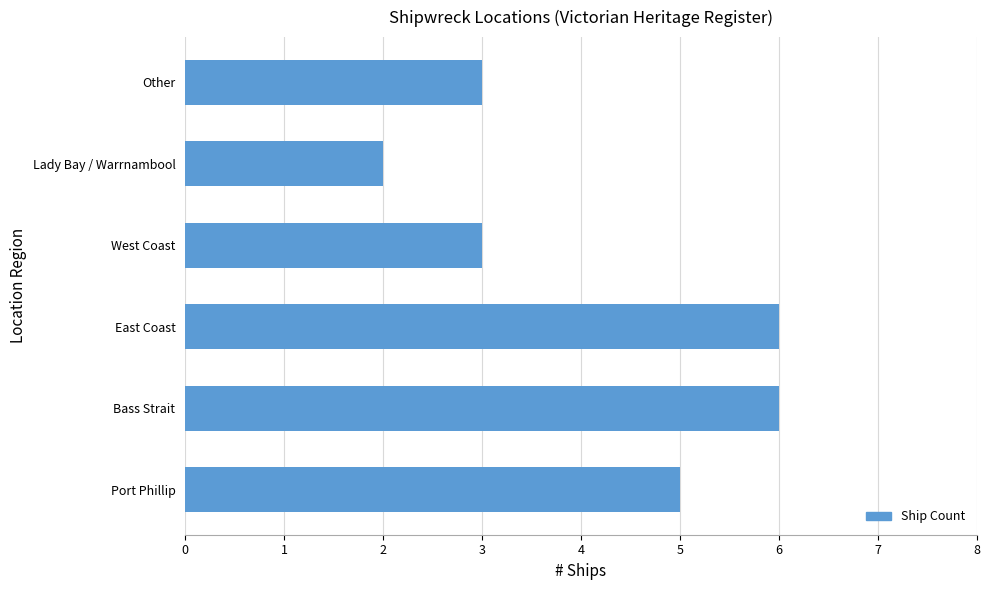

What is the sum of the values at Other and Lady Bay / Warrnambool?

5